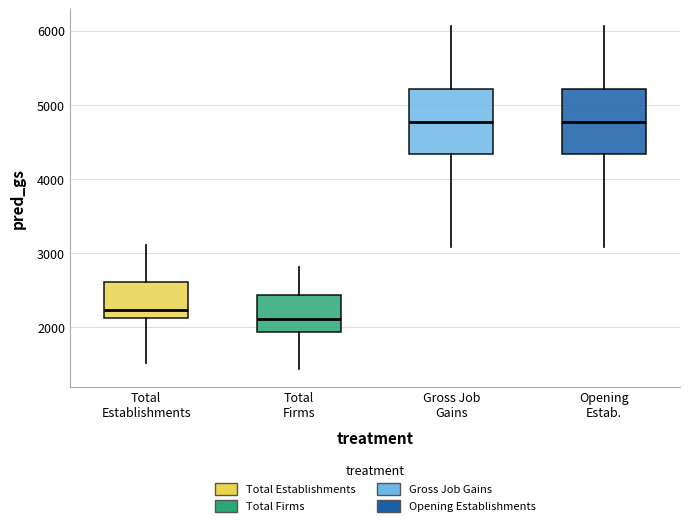

Reading left to right, transcribe this box plot: for each box, give where its median line is, the range the box spans, and where its two whiskers end, as read against the y-axis. The values are not printed on the chart, so give them approximately, as read against the axis.

Total Establishments: median 2200, box 2100 to 2600, whiskers 1500 to 3100
Total Firms: median 2100, box 1900 to 2400, whiskers 1400 to 2800
Gross Job Gains: median 4800, box 4300 to 5200, whiskers 3100 to 6100
Opening Estab.: median 4800, box 4300 to 5200, whiskers 3100 to 6100